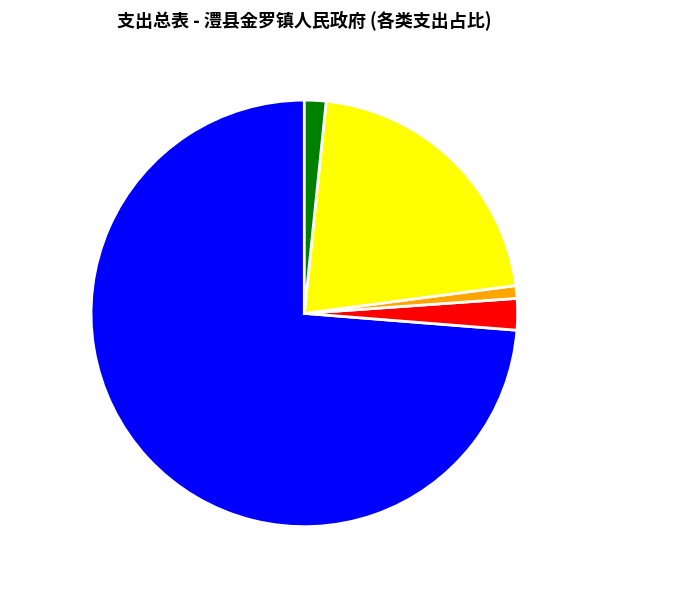

How many segments does this pie chart have?

5